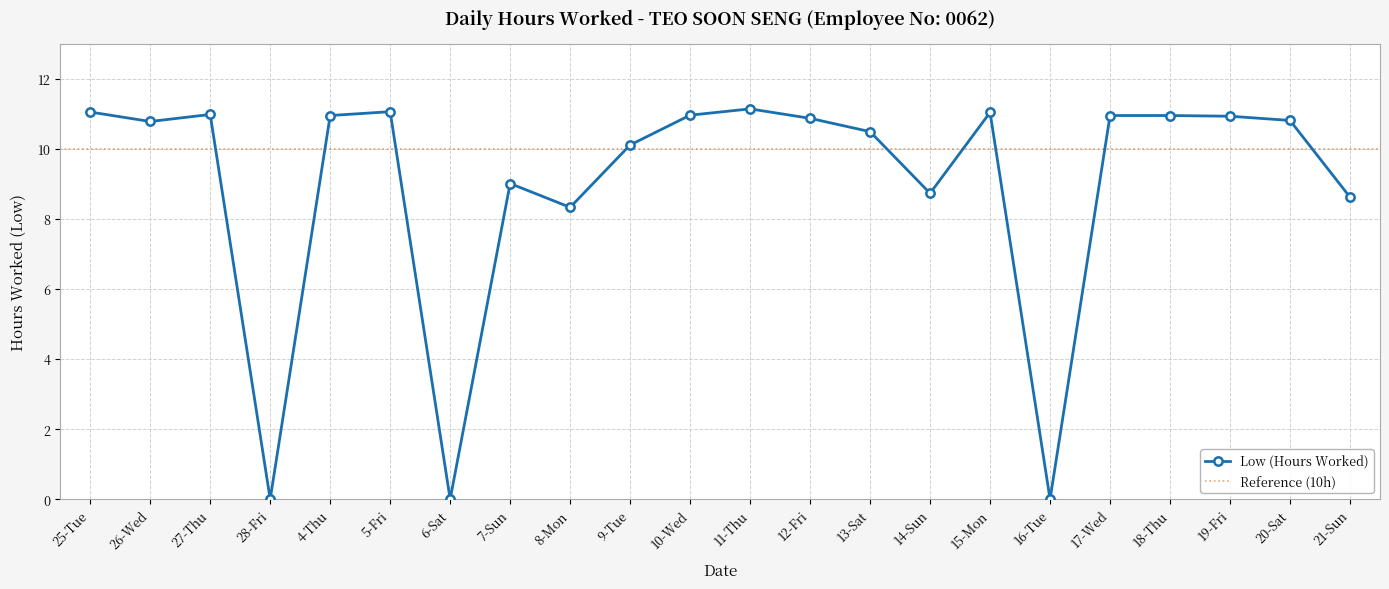

At which category does the chart reach its peak across all series?

11-Thu